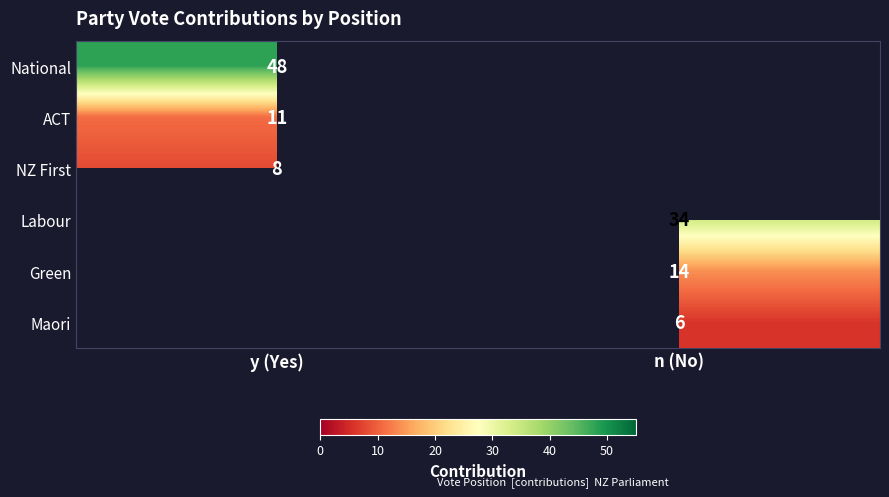

True or false: Green has a value of 5 at n (No).

False